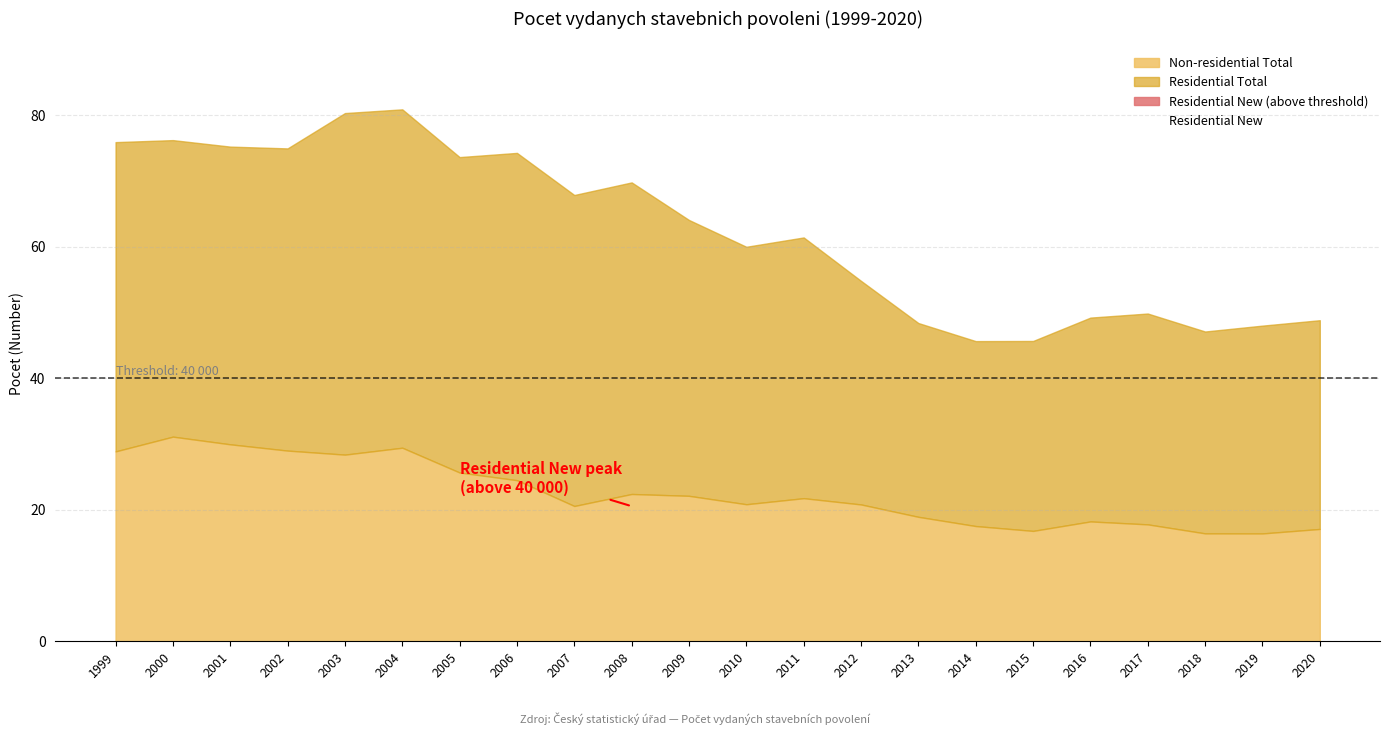

Where do Residential New and Non-residential Total first cross each other?

2017 and 2018